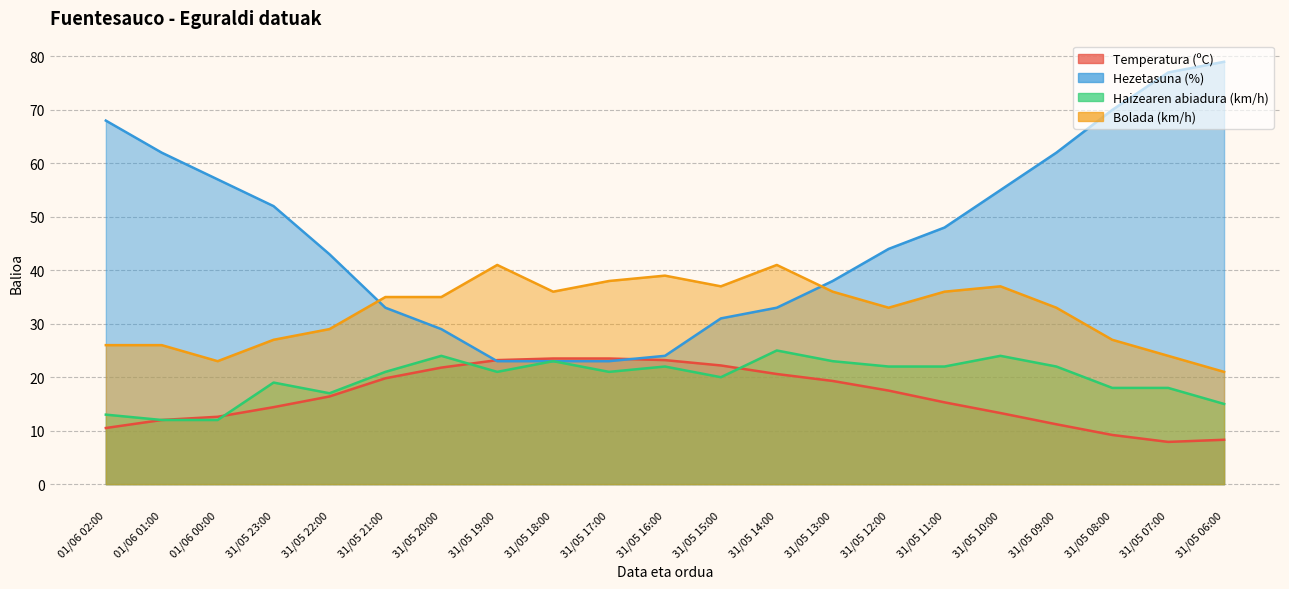

List the series in order of their peak value, lowest first.

Temperatura (ºC), Haizearen abiadura (km/h), Bolada (km/h), Hezetasuna (%)